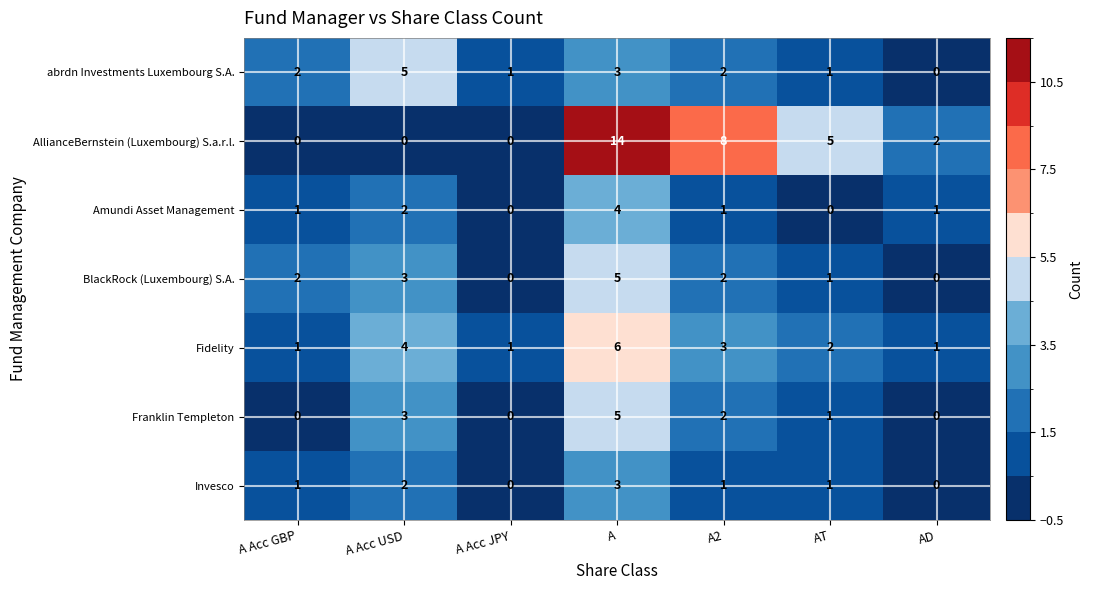

What is the sum of all Fidelity values?

18